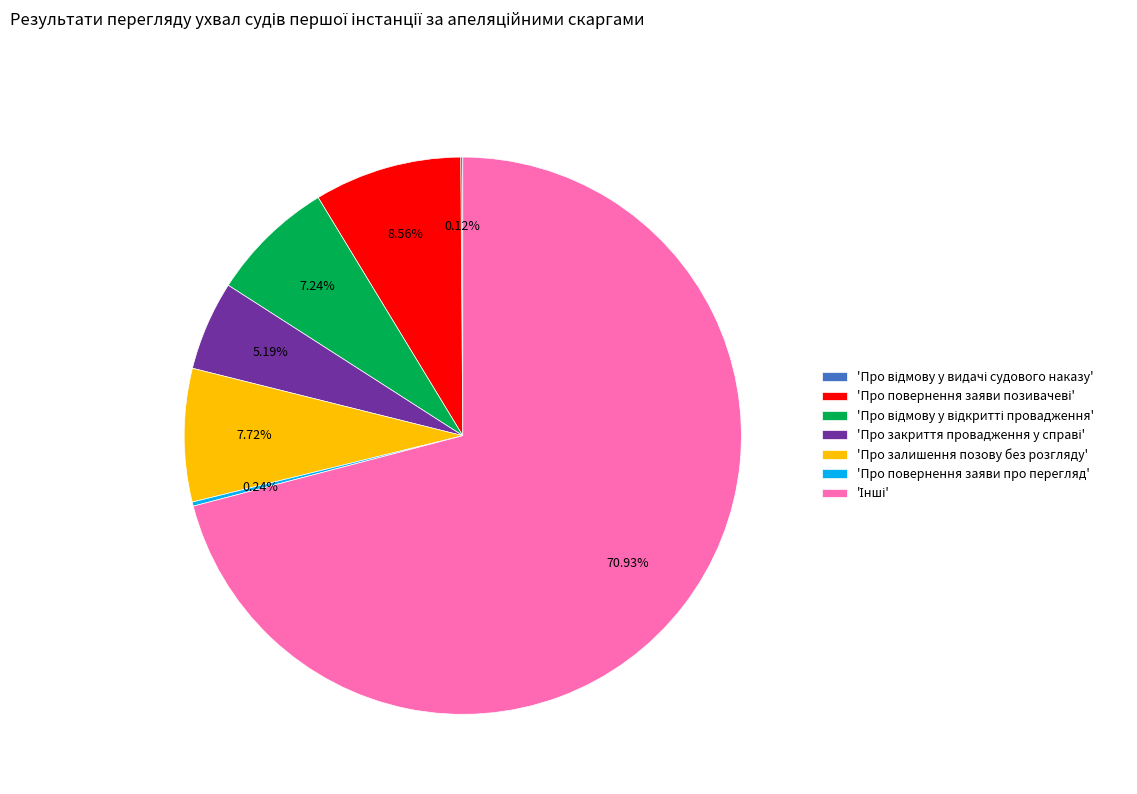

Is there any slice that represents more than half of the pie?

Yes